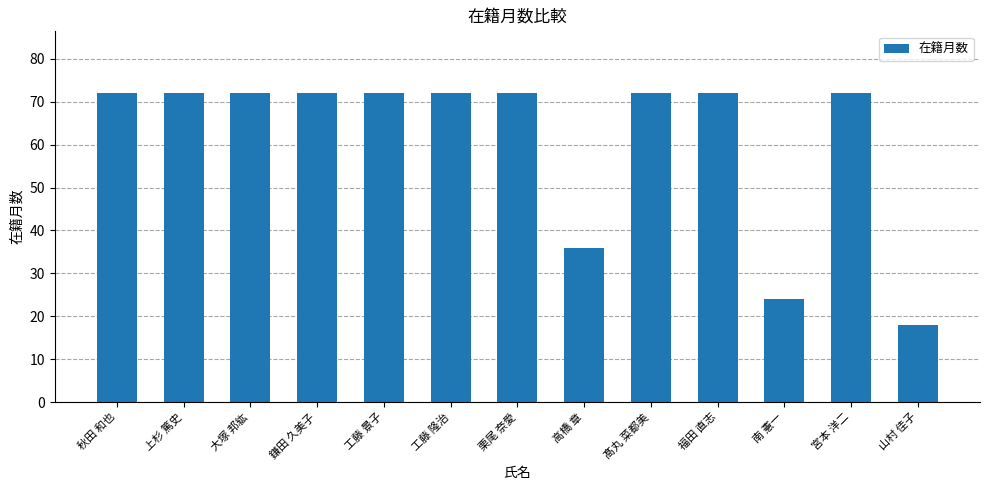

At which label is the value closest to 45?

高橋 章